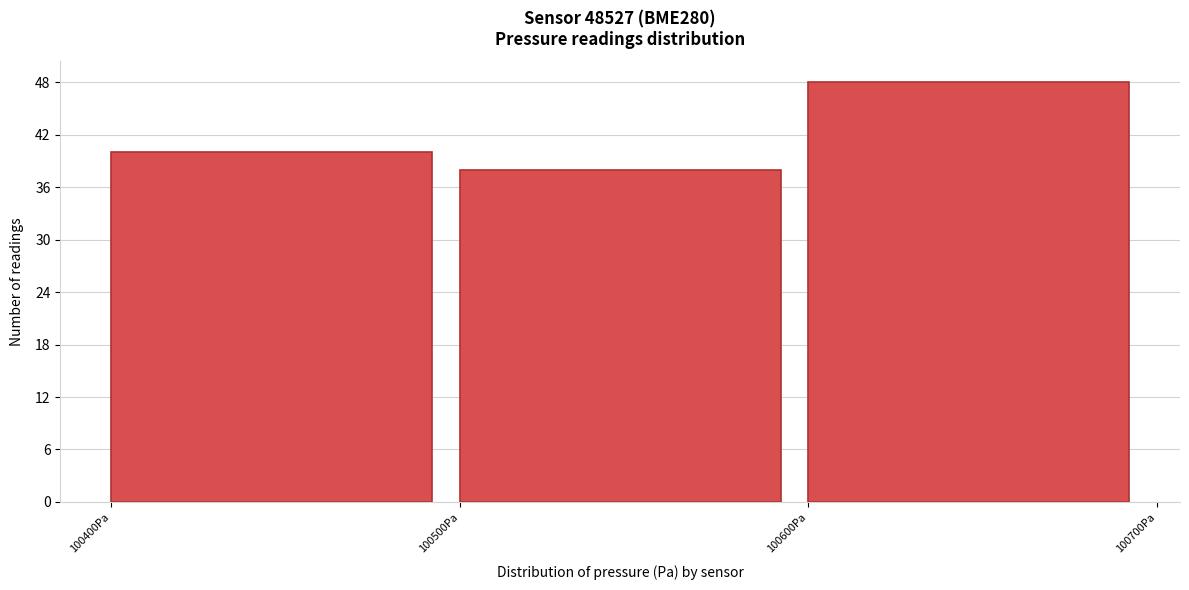

Reading left to right, list every bar in this chart as the range it spans on the x-axis followed by its height. The values are not printed on the chart, so give them approximately, as read against the axis.

100400 to 100500: 40
100500 to 100600: 38
100600 to 100700: 48